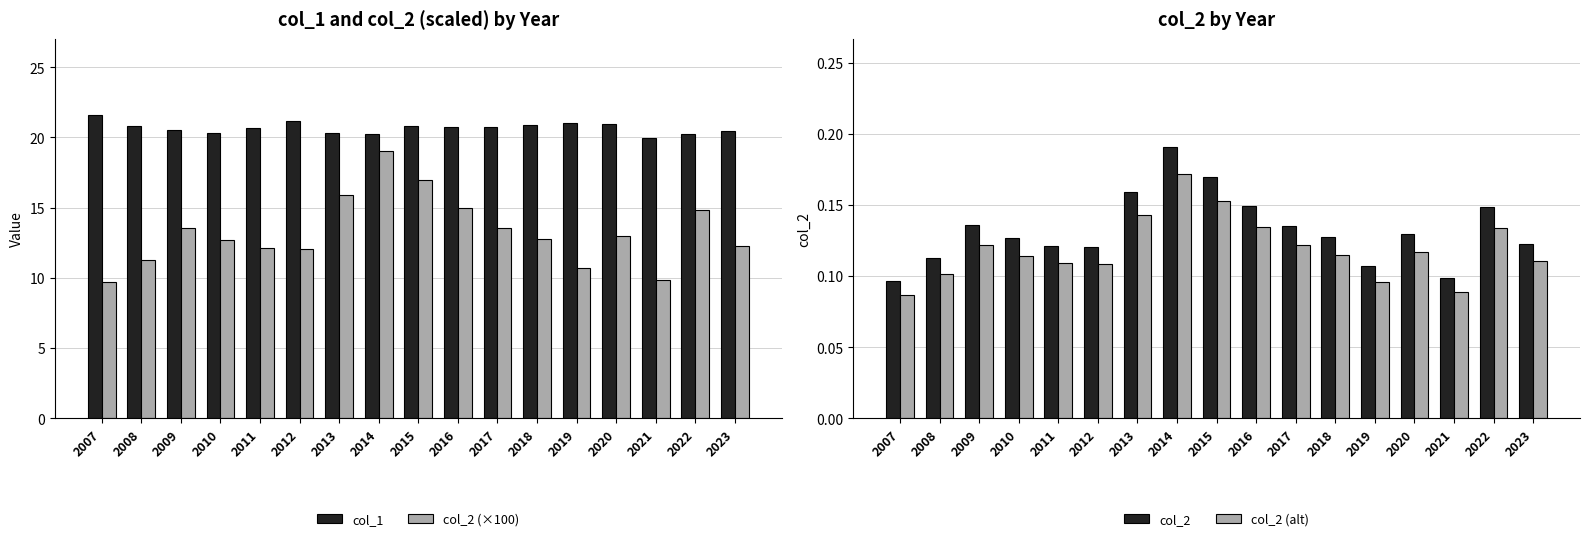

What is the average value of the col_1 series?

20.7